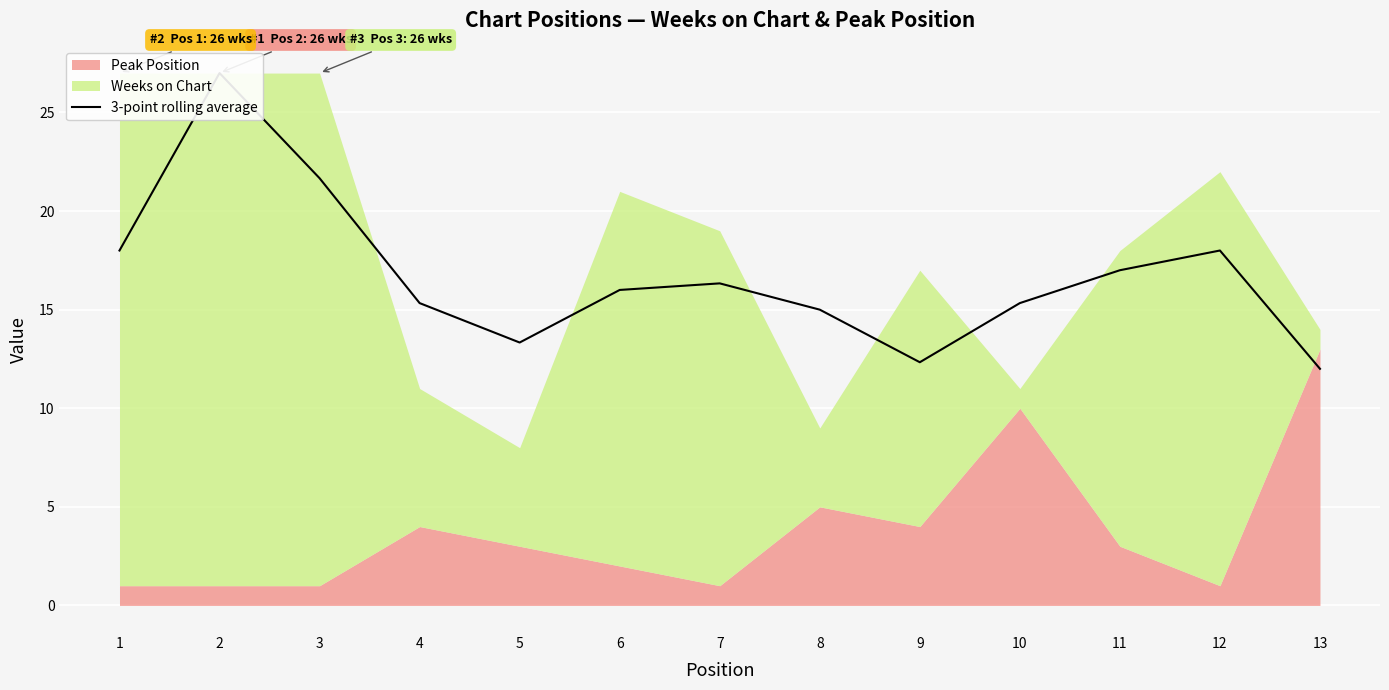

At which category does the chart reach its minimum across all series?

13